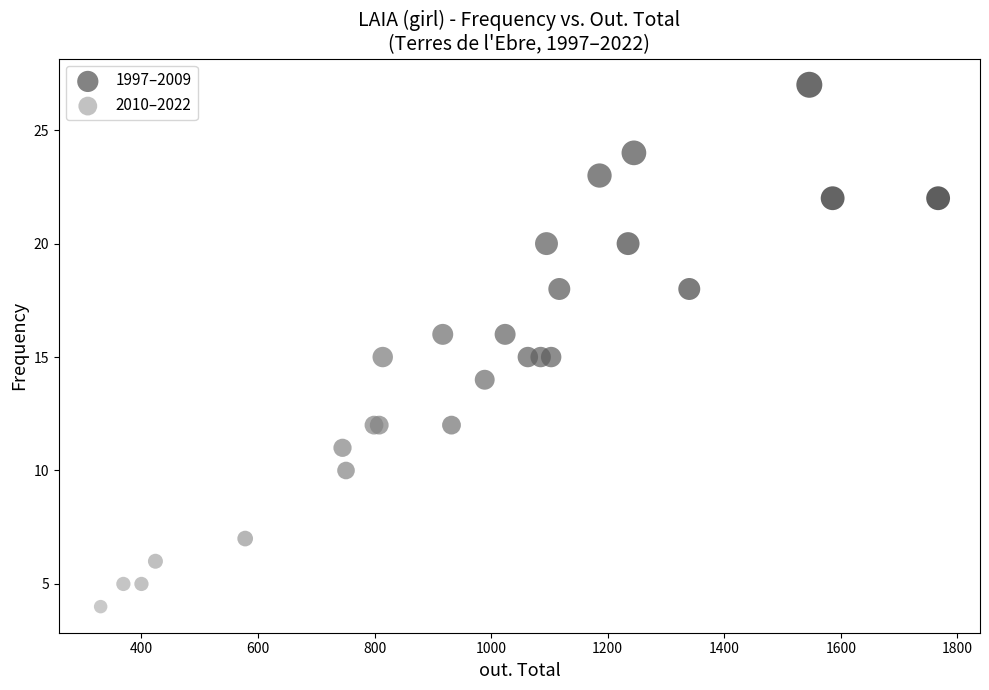

Which series has the largest Y range (max minus min)?

1997–2009